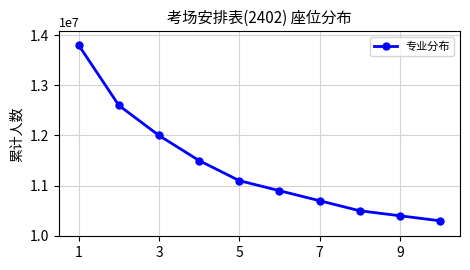

Reading left to right, list all the values displayed in this chart.

13800000	12600000	12000000	11500000	11100000	10900000	10700000	10500000	10400000	10300000